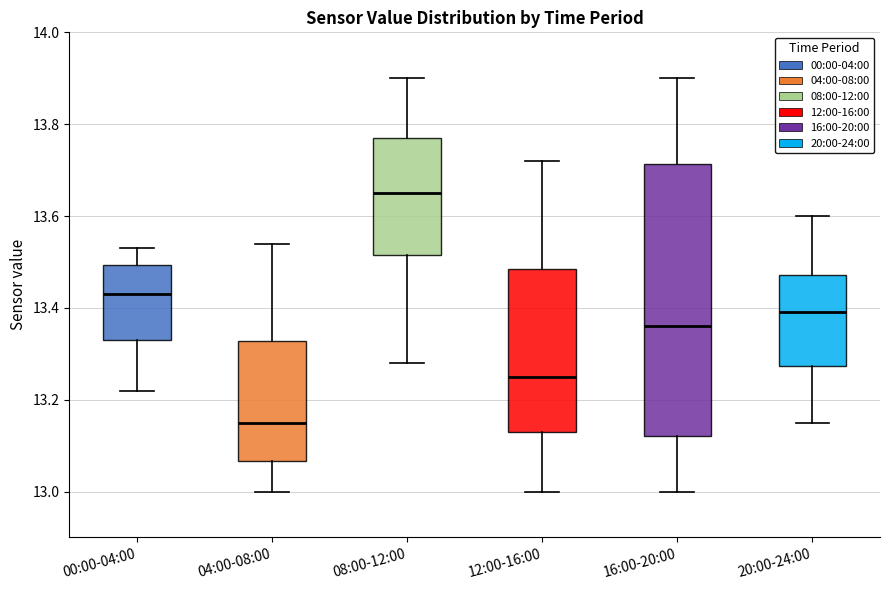

Which box has the lowest median line?

04:00-08:00